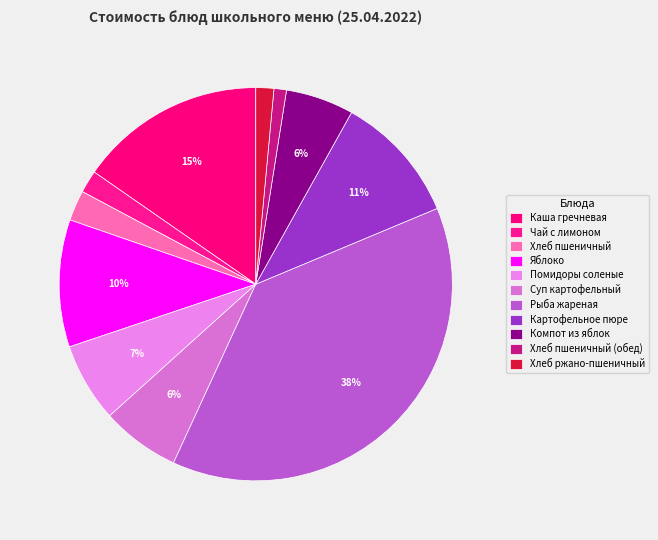

Rank the categories by value from lowest to highest.

Хлеб пшеничный (обед), Хлеб ржано-пшеничный, Чай с лимоном, Хлеб пшеничный, Компот из яблок, Суп картофельный, Помидоры соленые, Яблоко, Картофельное пюре, Каша гречневая, Рыба жареная